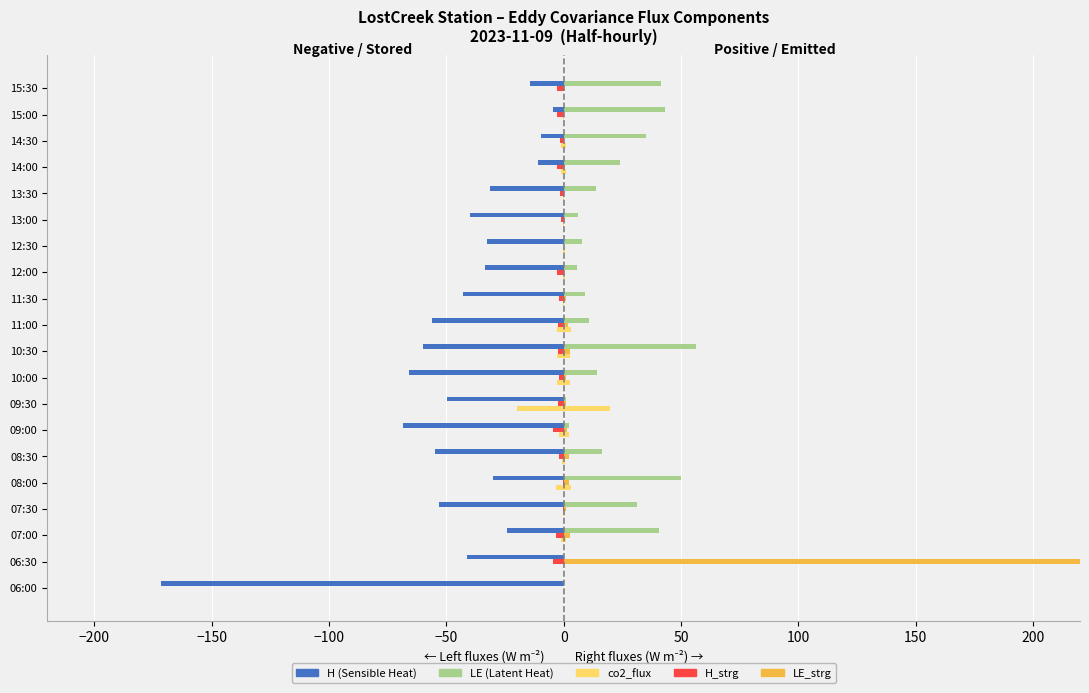

True or false: H_strg (Sensible Storage) has a value of -2.8 at 15:00.

True